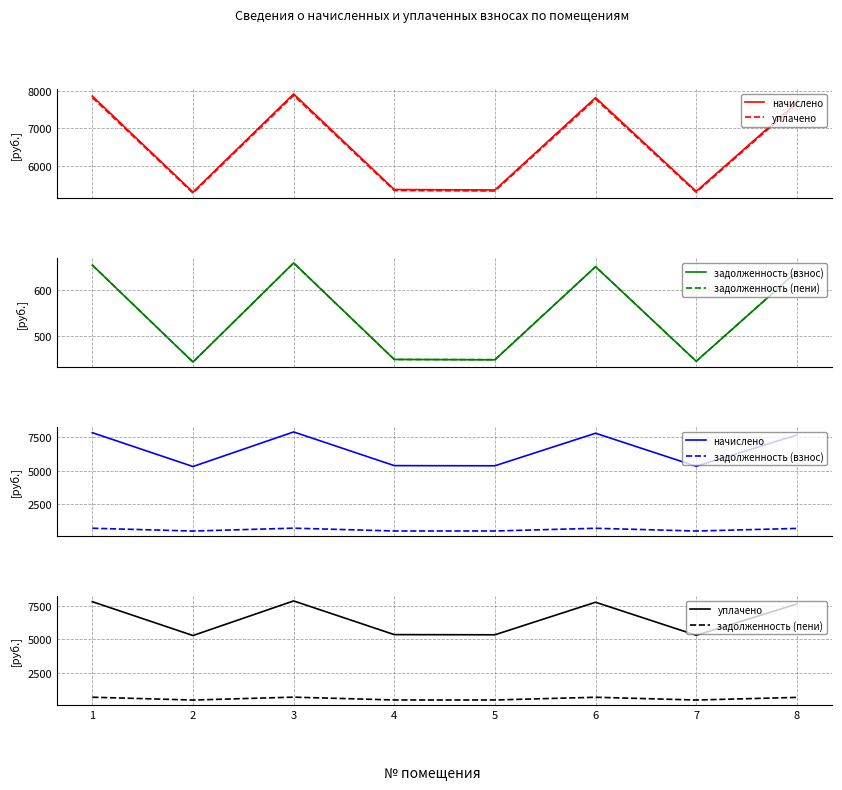

The задолженность (взнос) series shows 442.2 at 2. True or false?

True